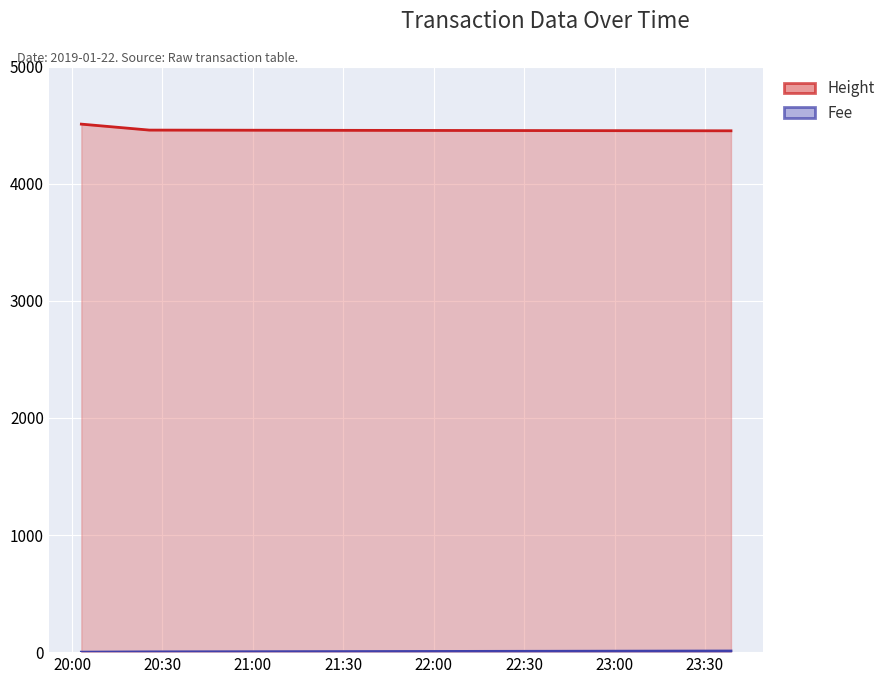

At which label does Height first exceed 4457?

2019-01-22 20:03:05